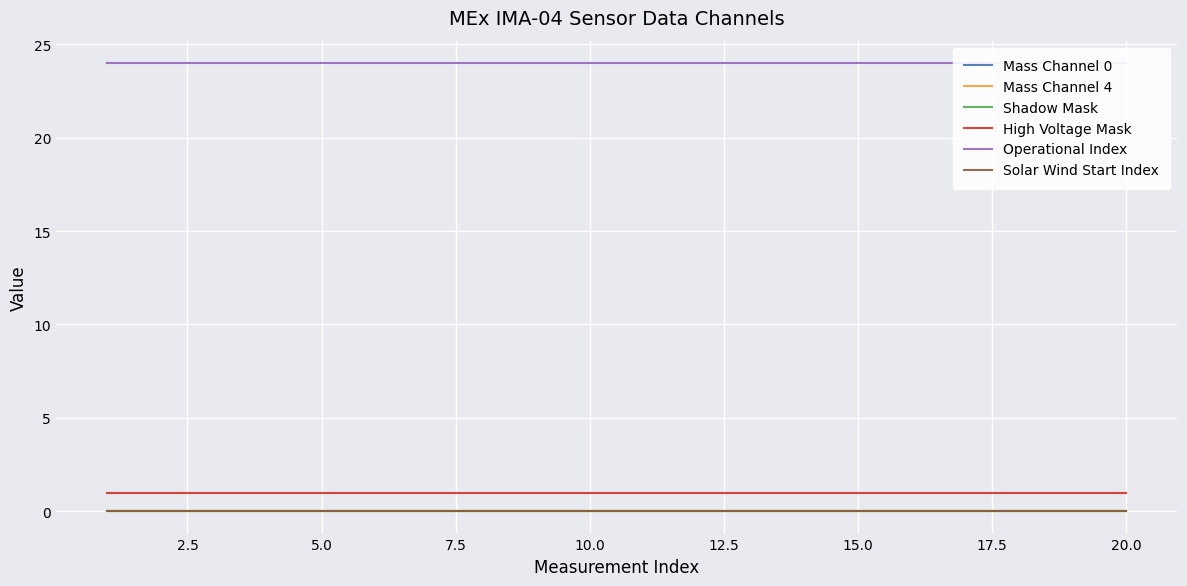

What is the spread (max minus min) of values at 20.0?

24